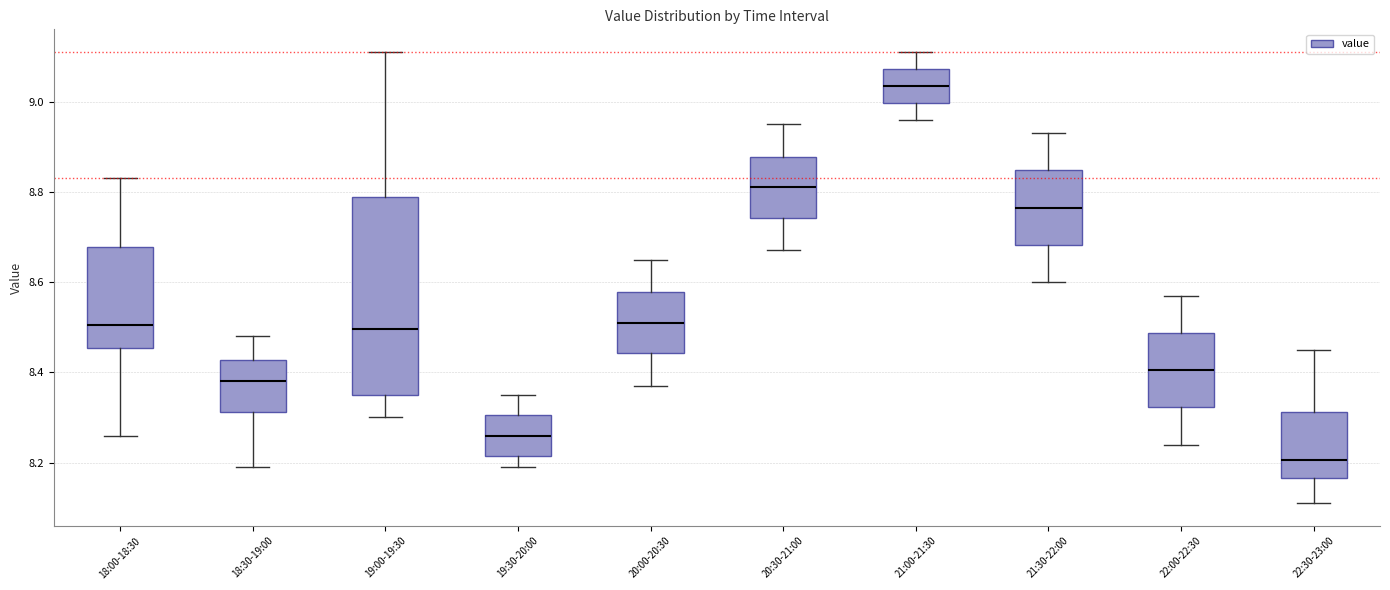

Where does the lower whisker of the box for 18:30-19:00 end on the y-axis? The values are not printed on the chart, so give them approximately, as read against the axis.

8.20